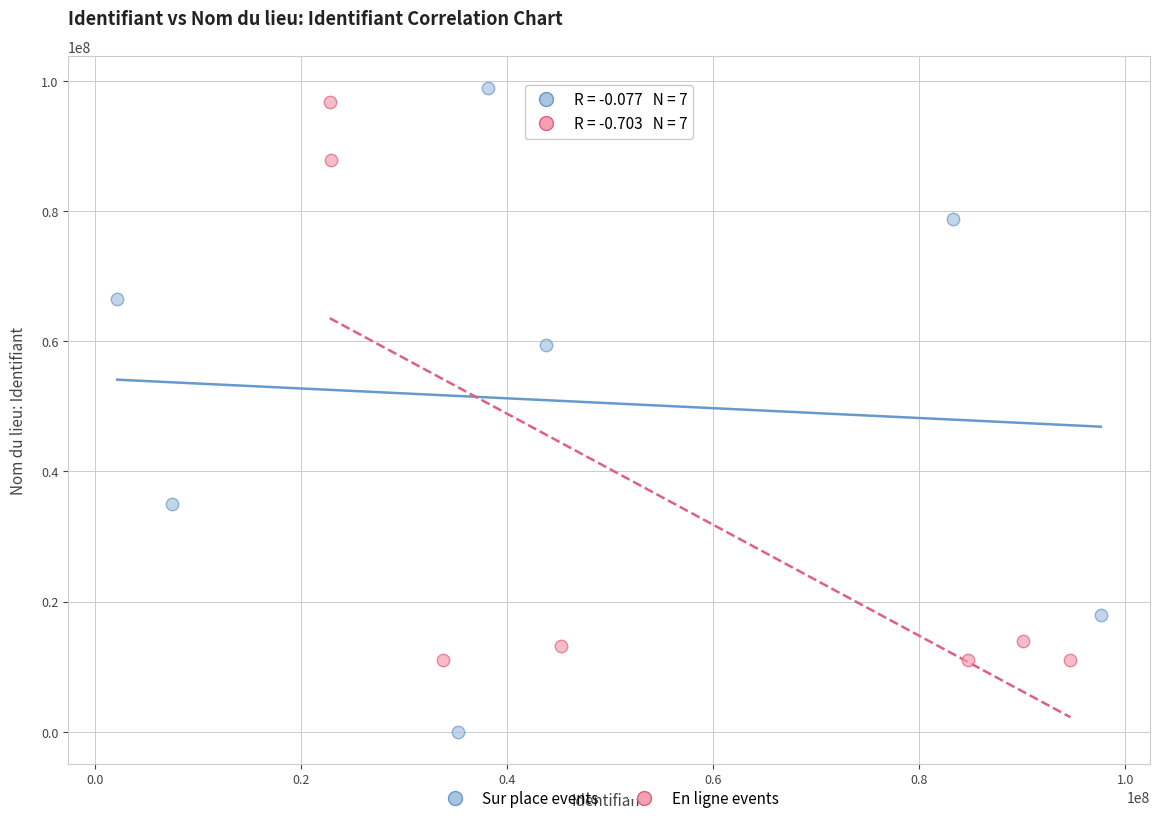

Which series contains the lowest Y value?

Sur place events